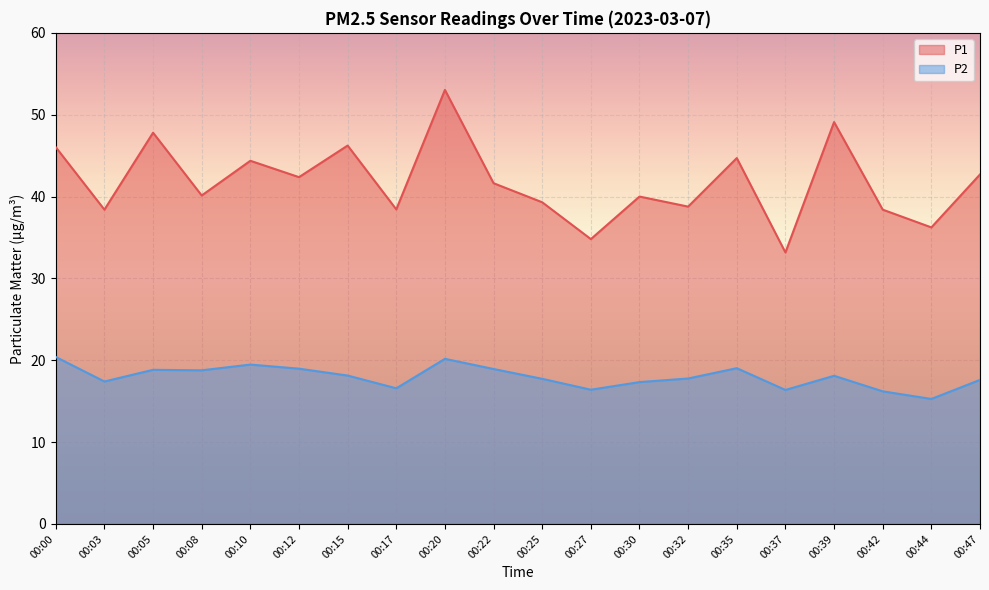

Between 00:15 and 00:25, which is larger?

00:15